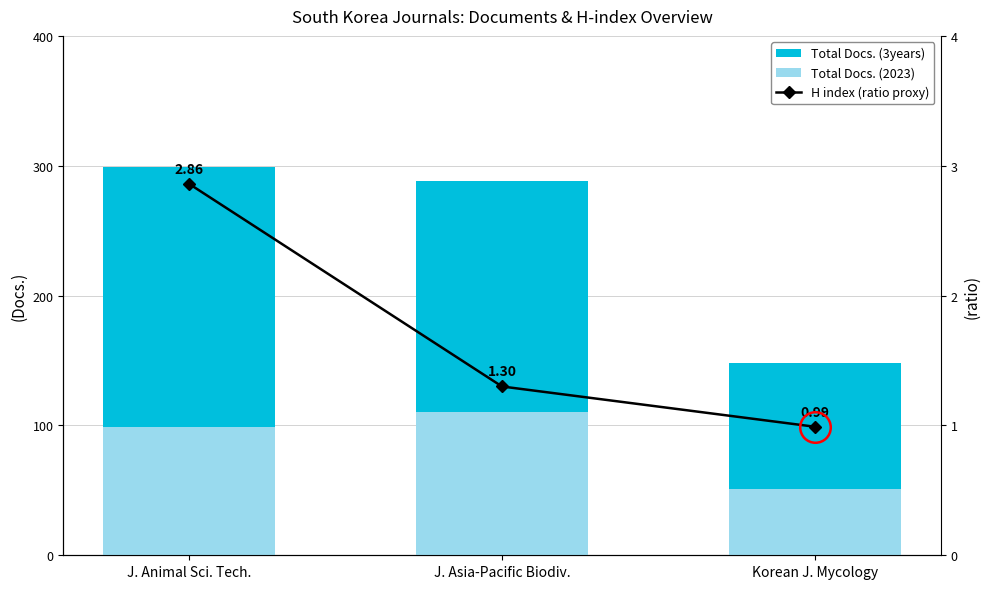

At which category is the sum across all series the highest?

J. Animal Sci. Tech.